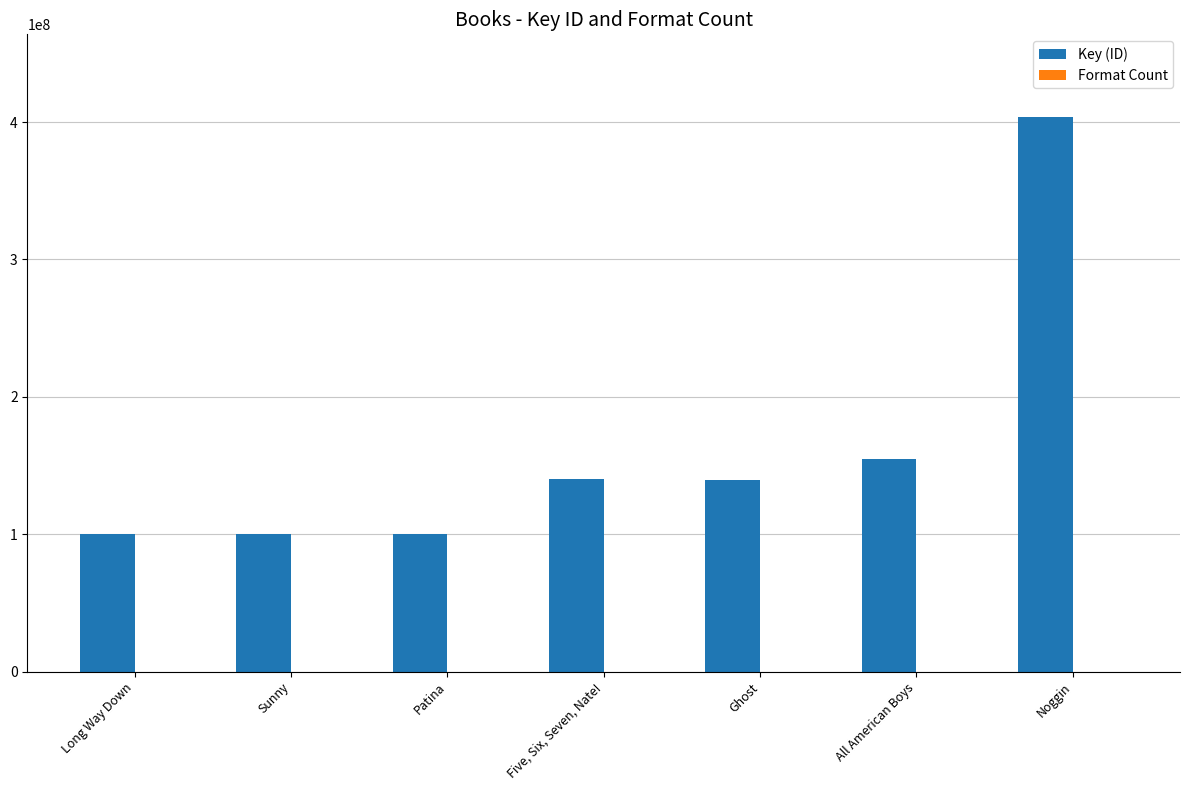

What is the sum of all Key (ID) values?

1138428261